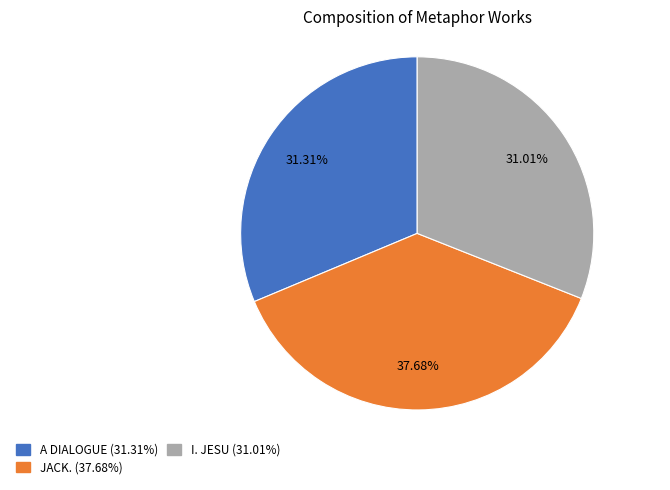

To the nearest percent, what is the difference between the largest and smallest slice percentages?

7%